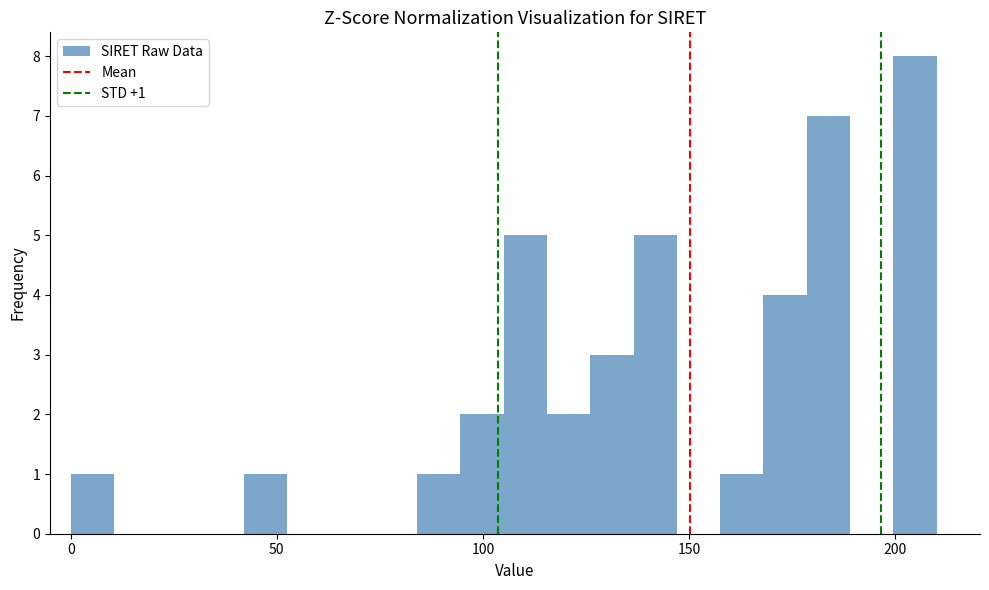

Read against the x-axis, roughly where is the centre of the tallest bar?

205